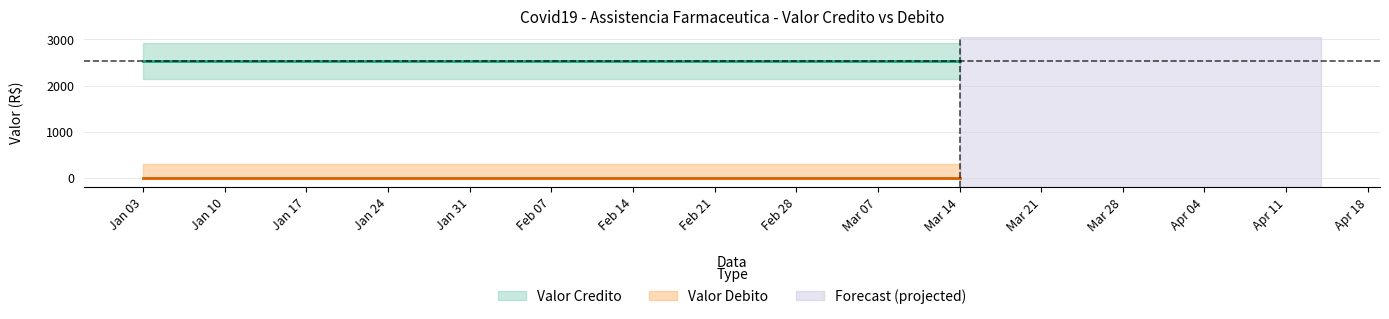

What is the label of the 1st point from the left?

2022-01-03